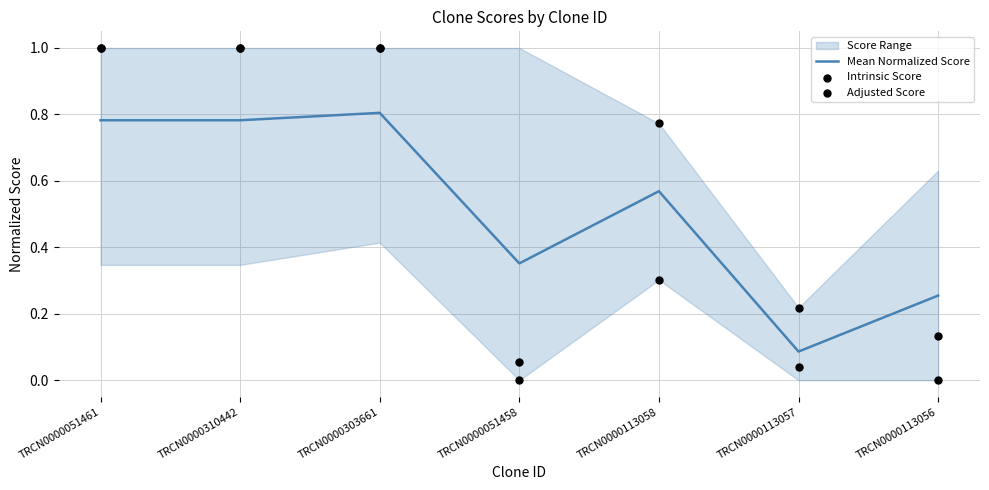

Which series contains the highest Y value?

Intrinsic Score